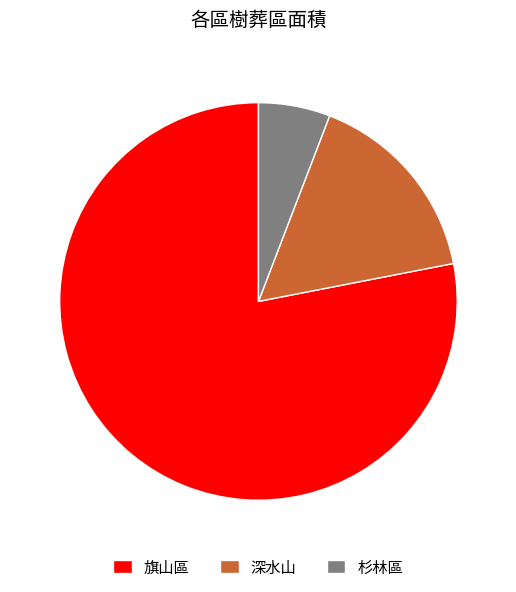

Is the sum of 杉林區 and 深水山 greater than half?

No